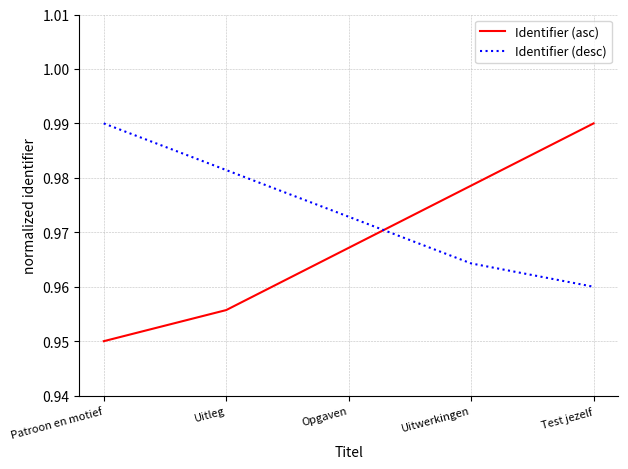

The Identifier (desc) series shows 0.6 at Uitwerkingen. True or false?

False